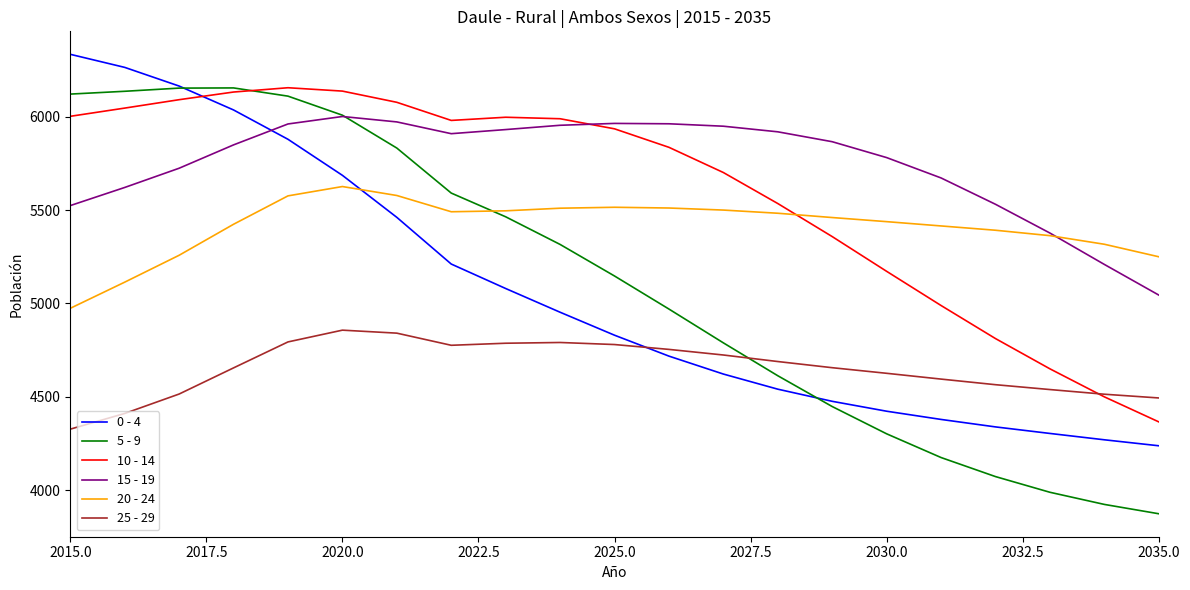

True or false: 0 - 4 has more than 2 interior local peaks.

False